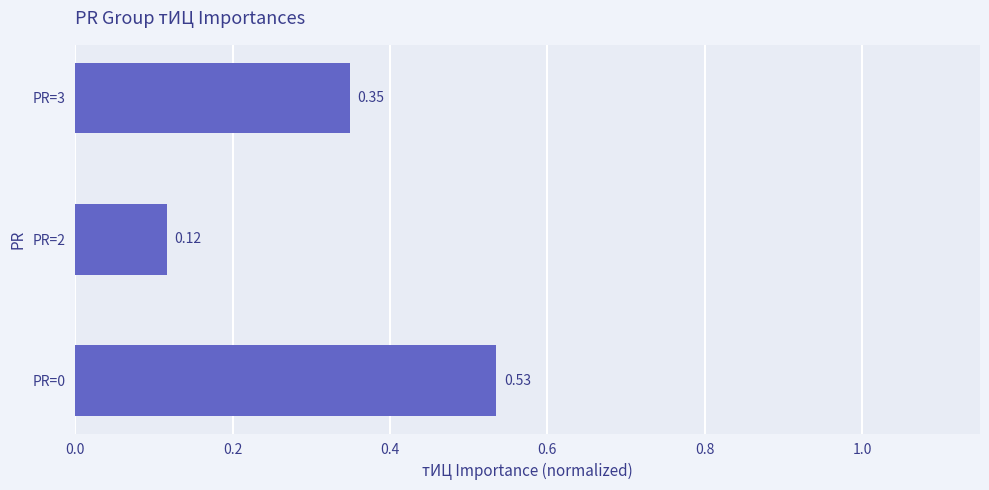

Does the chart contain stacked bars?

No